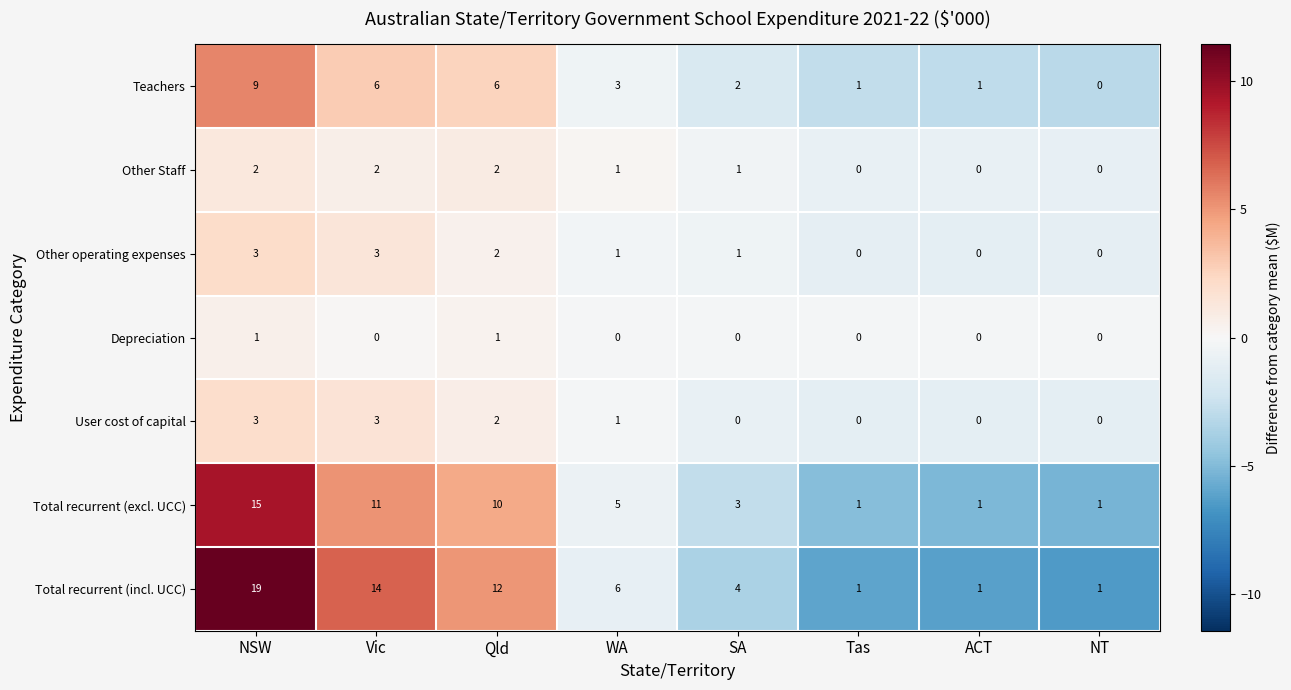

True or false: Depreciation has a value of 0 at ACT.

True